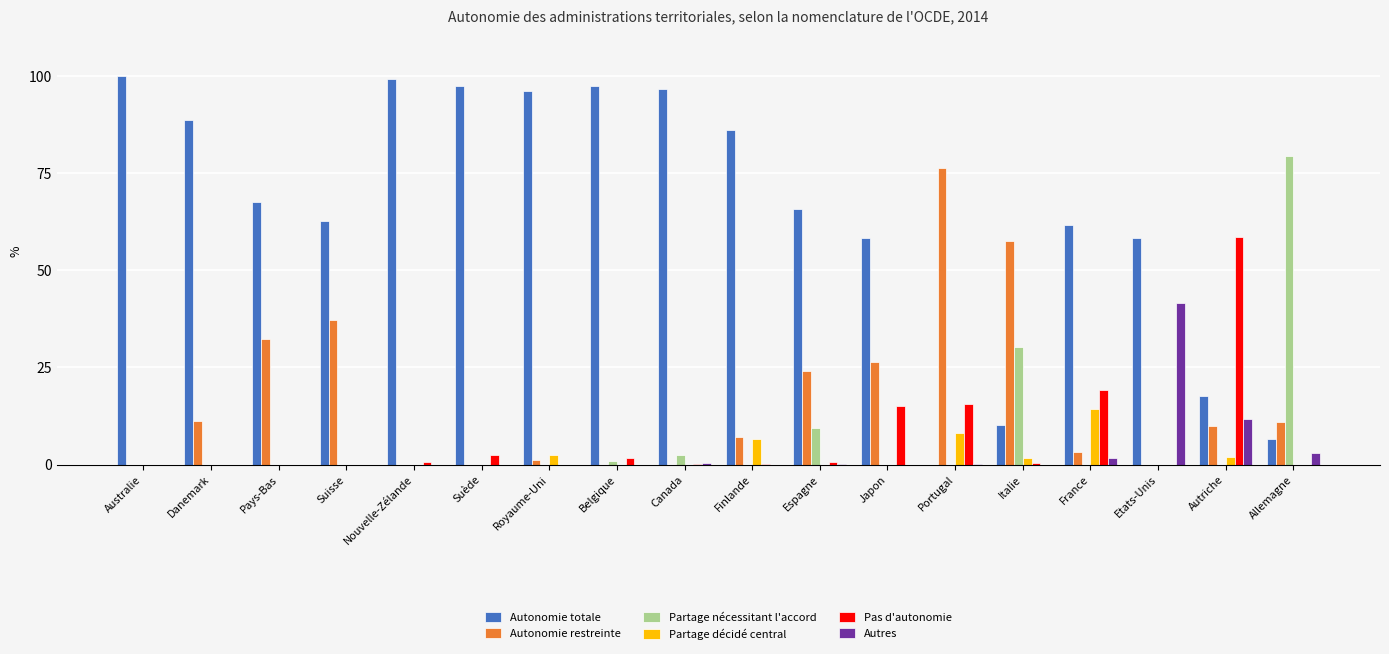

Read the Autonomie restreinte value at Suisse.

37.3